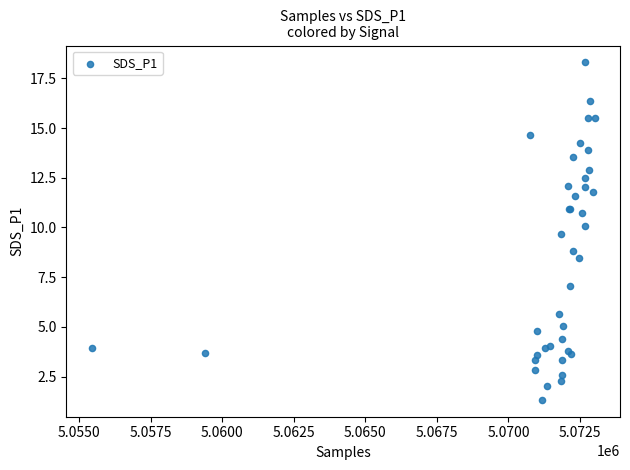

What Y value in the scatter plot is closest to 9?

8.8